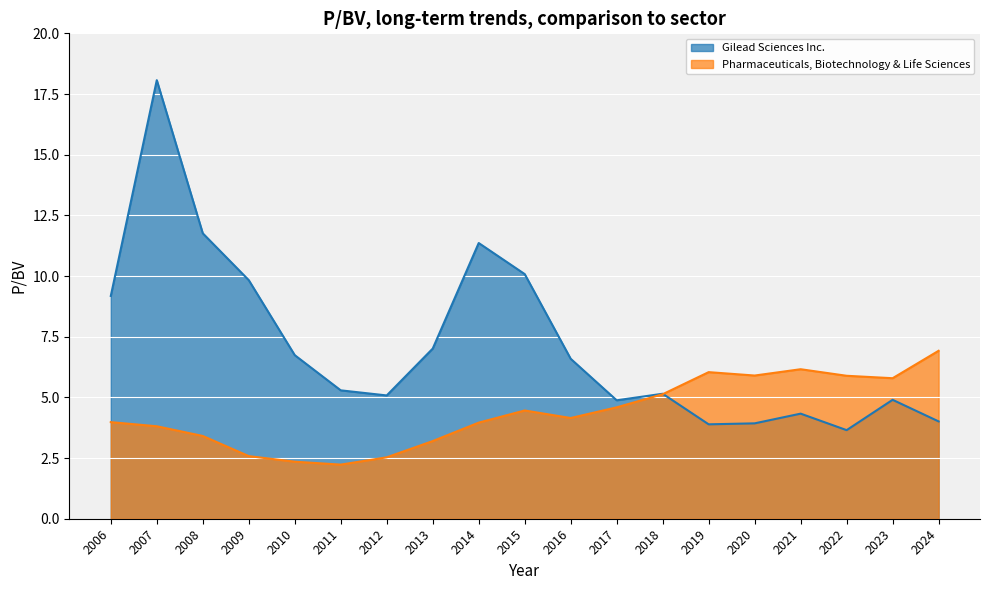

The Pharmaceuticals, Biotechnology & Life Sciences series shows 0.7 at 2011. True or false?

False